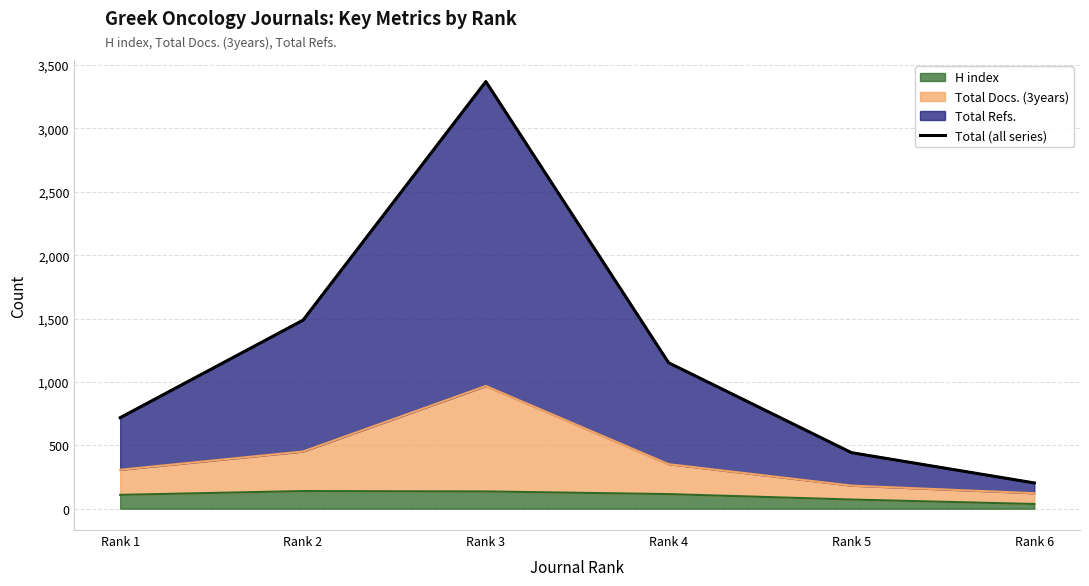

True or false: there are more than 2 points higher than both neighbors.

False